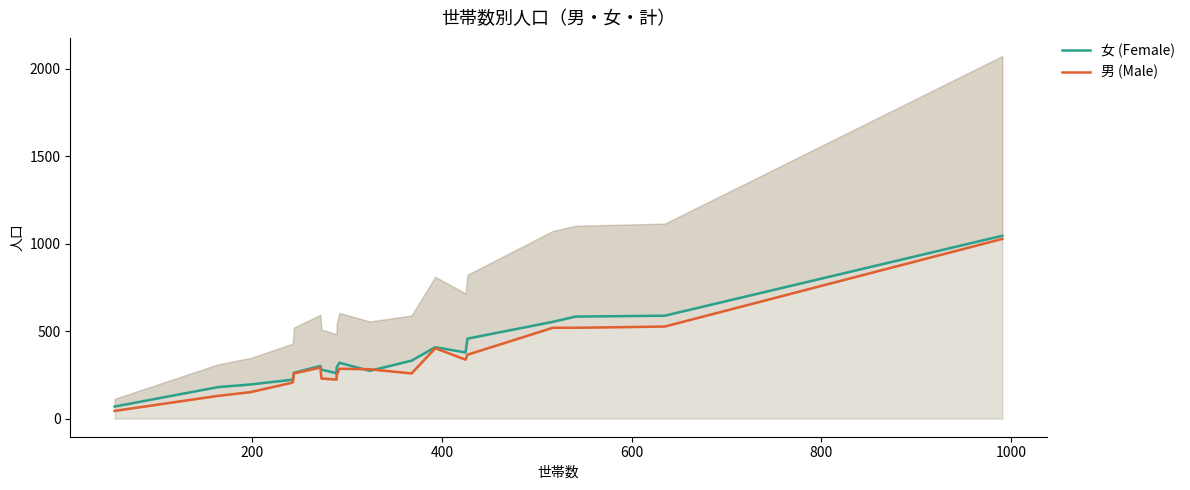

The 男 (Male) series shows 65 at 1000. True or false?

False